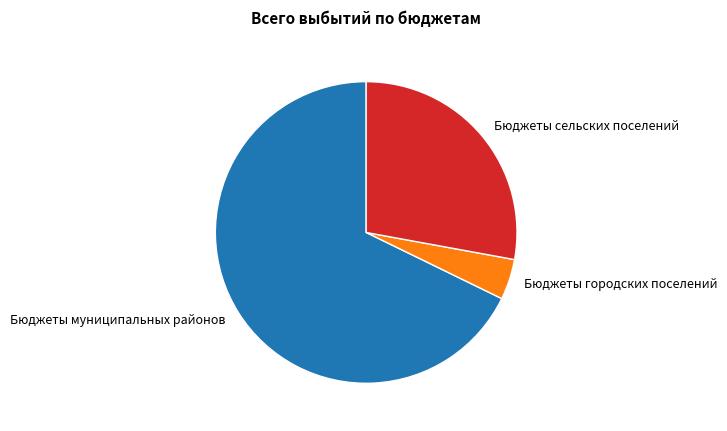

Does any single category account for the majority?

Yes